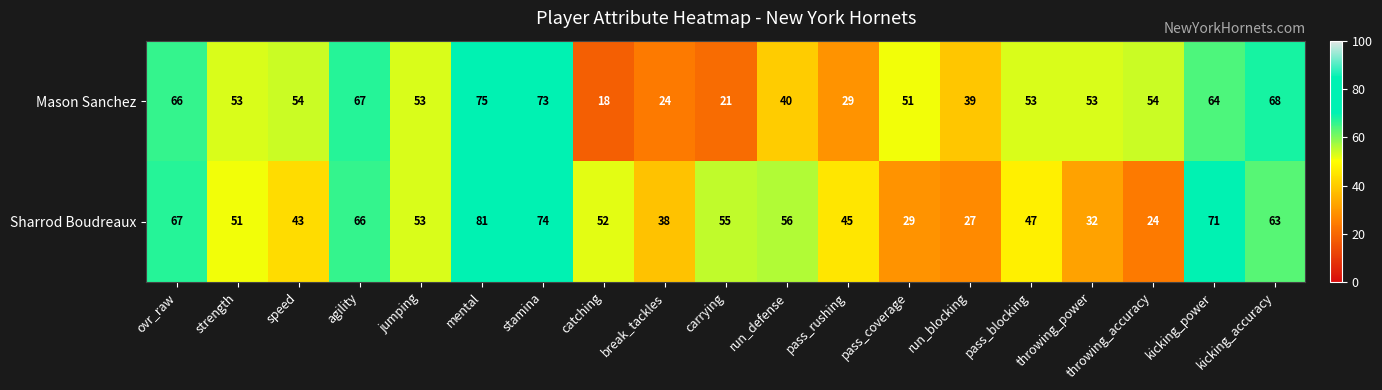

Where is Mason Sanchez nearest to the value 46?

pass_coverage